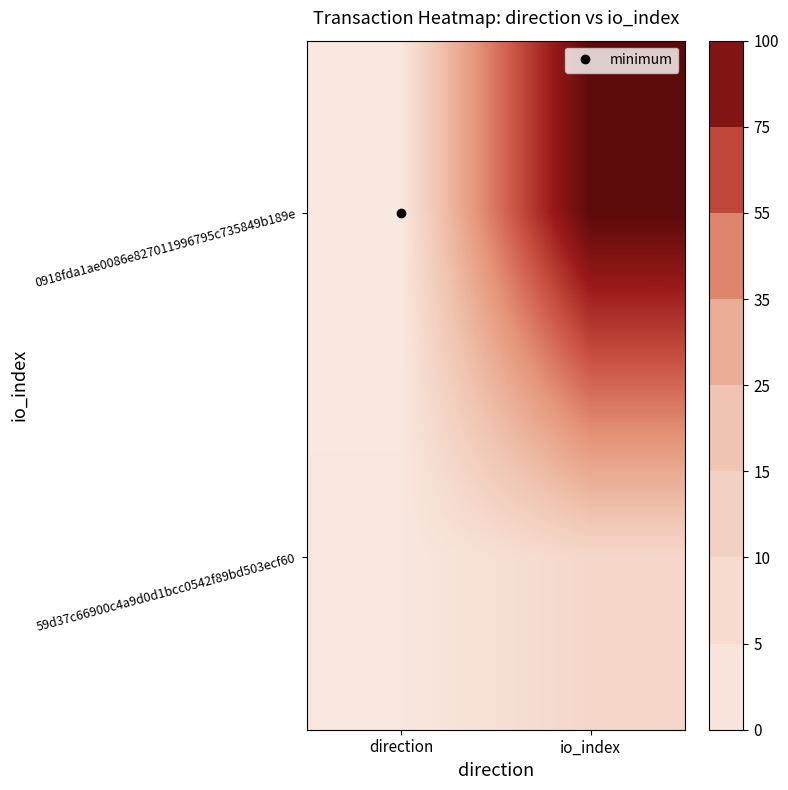

At which category is the sum across all series the highest?

io_index